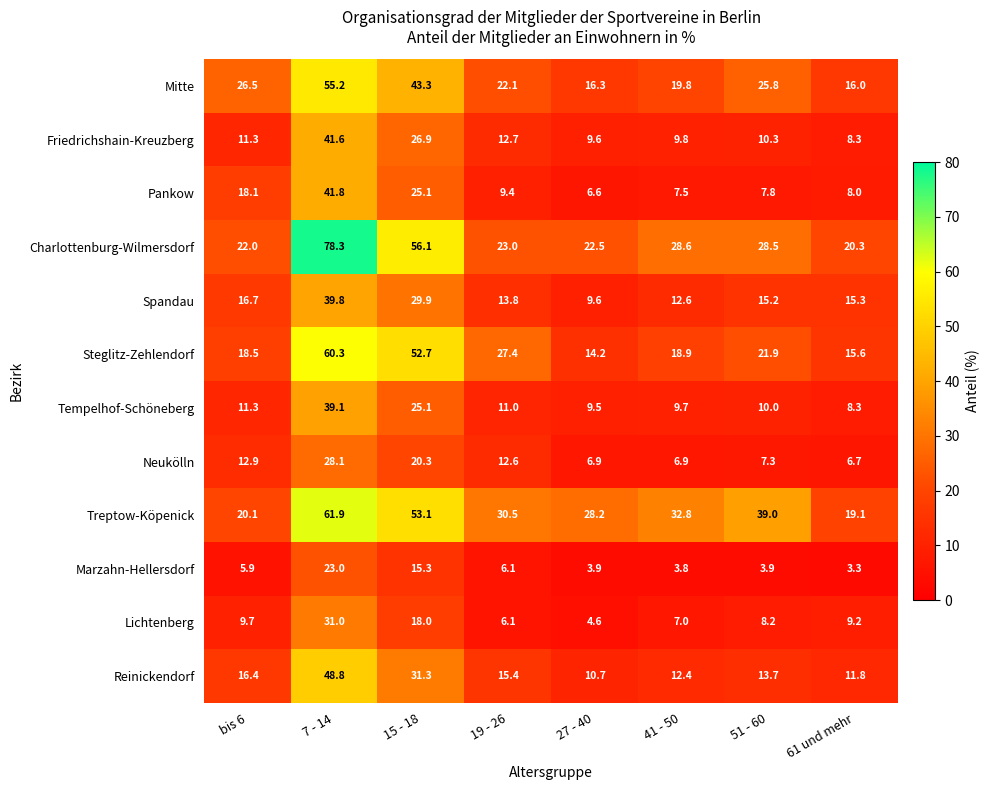

True or false: Lichtenberg has a value of 4.6 at 27 - 40.

True